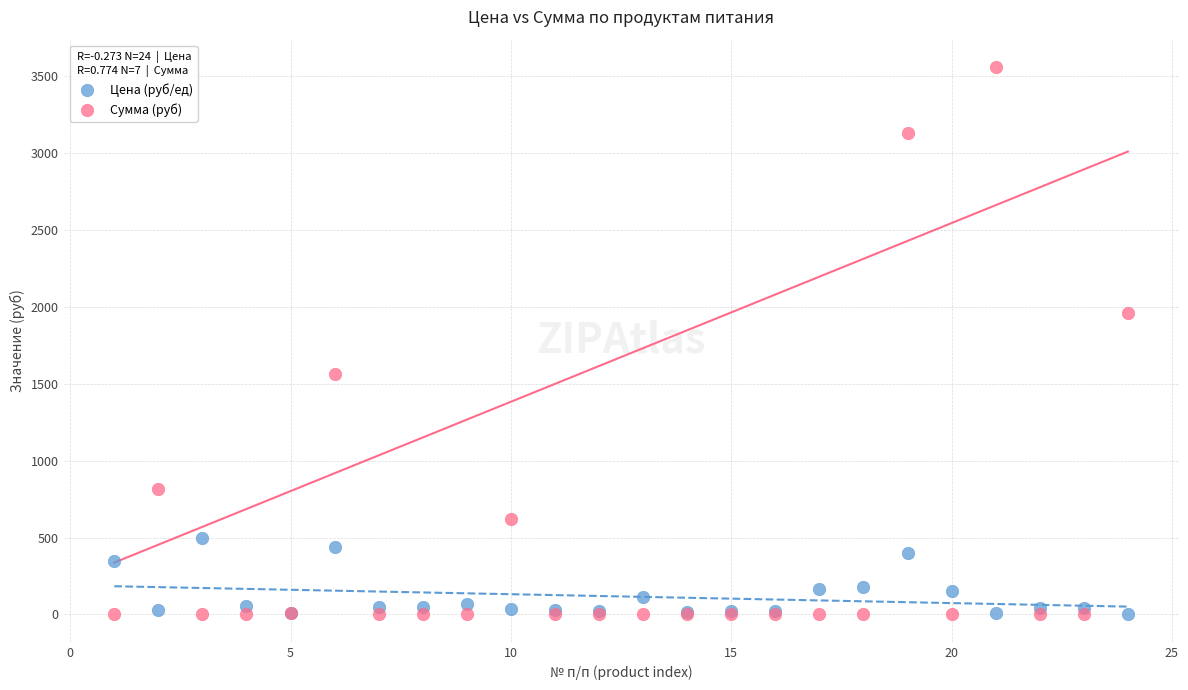

What are all the series names shown in the legend?

Цена (руб/ед), Сумма (руб)